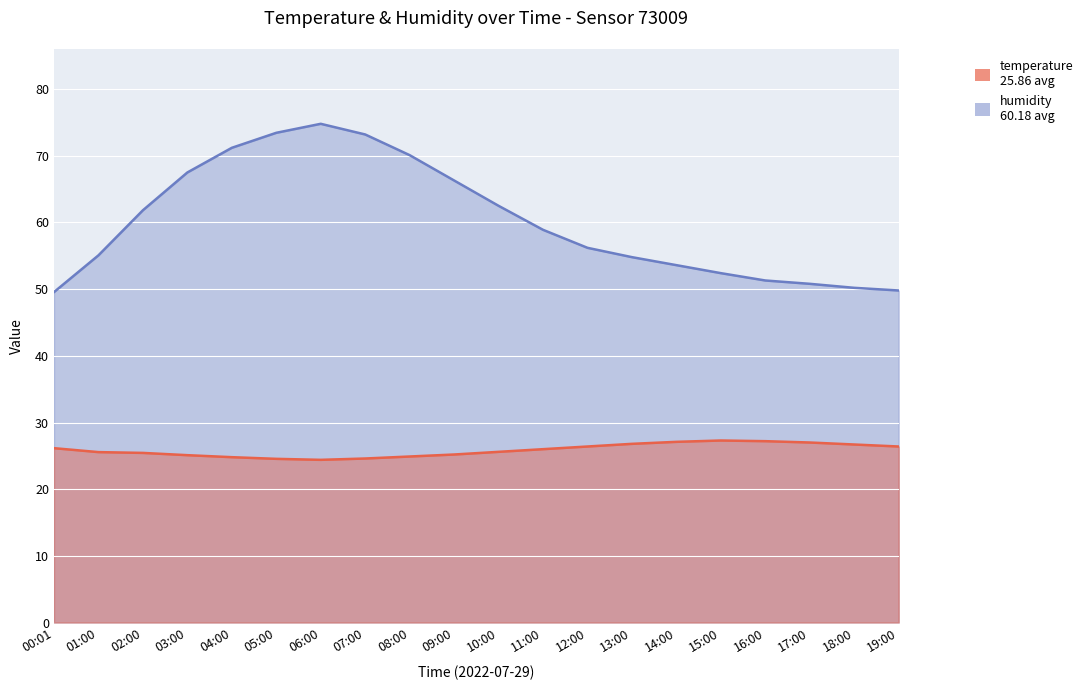

List the series in order of their overall mean, highest first.

humidity, temperature